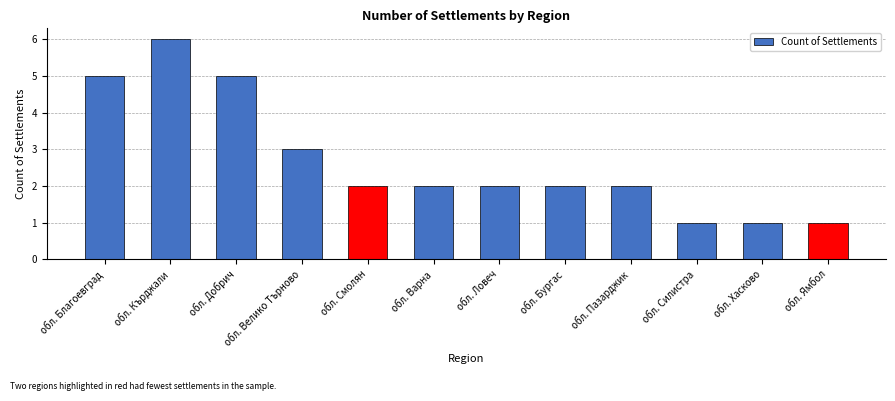

The value at обл. Силистра is 0. True or false?

False